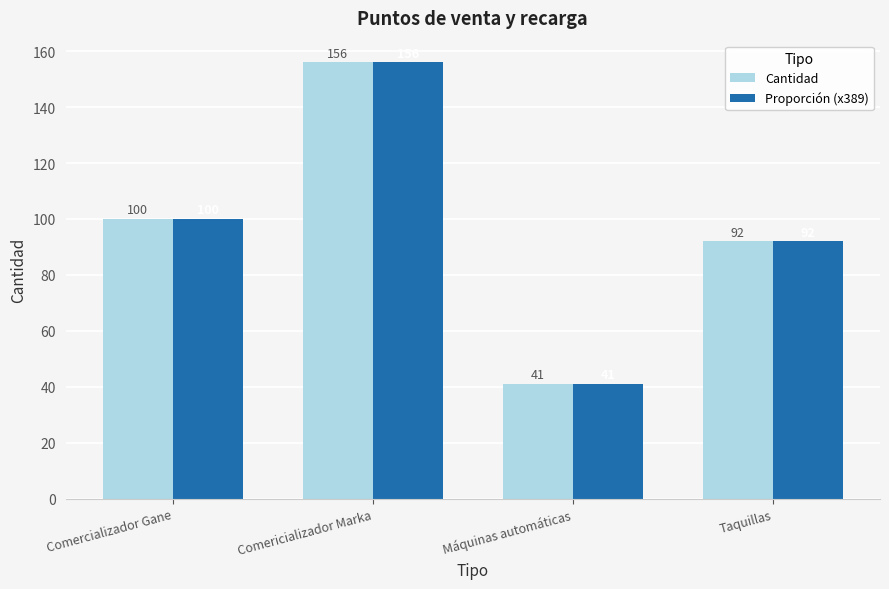

What is the value of the Cantidad bar at the 2nd from the left?

156